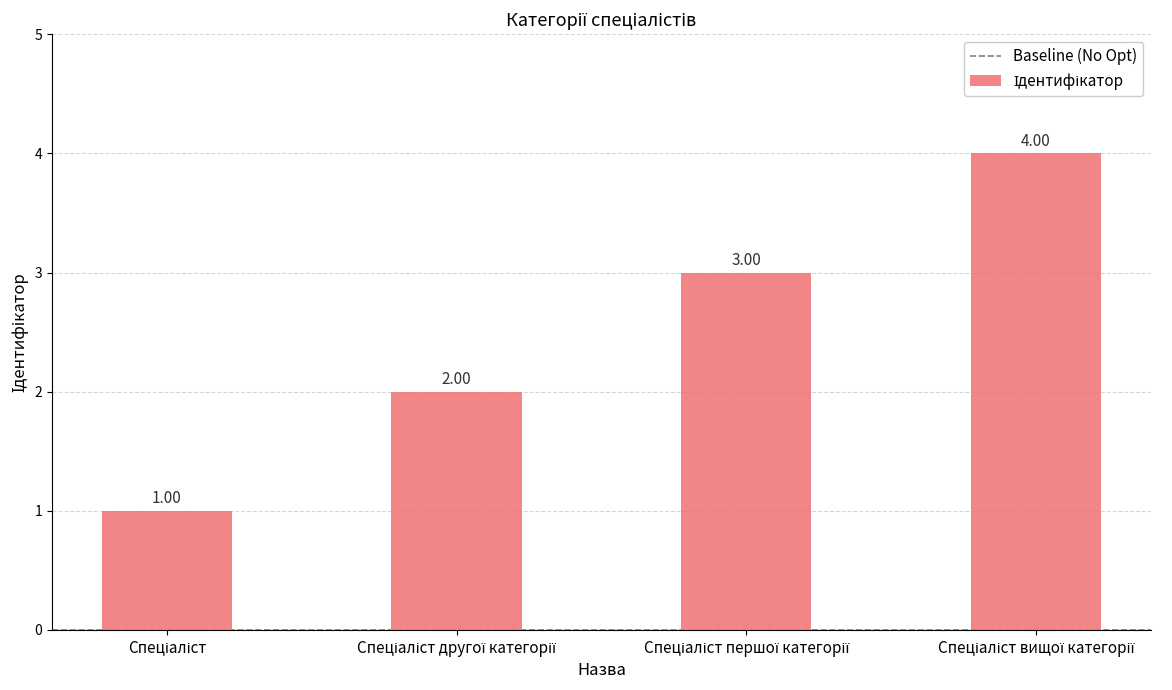

What is the sum of all values?

10